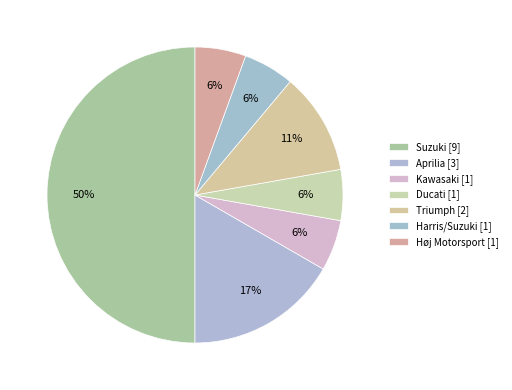

Is there any slice that represents more than half of the pie?

No